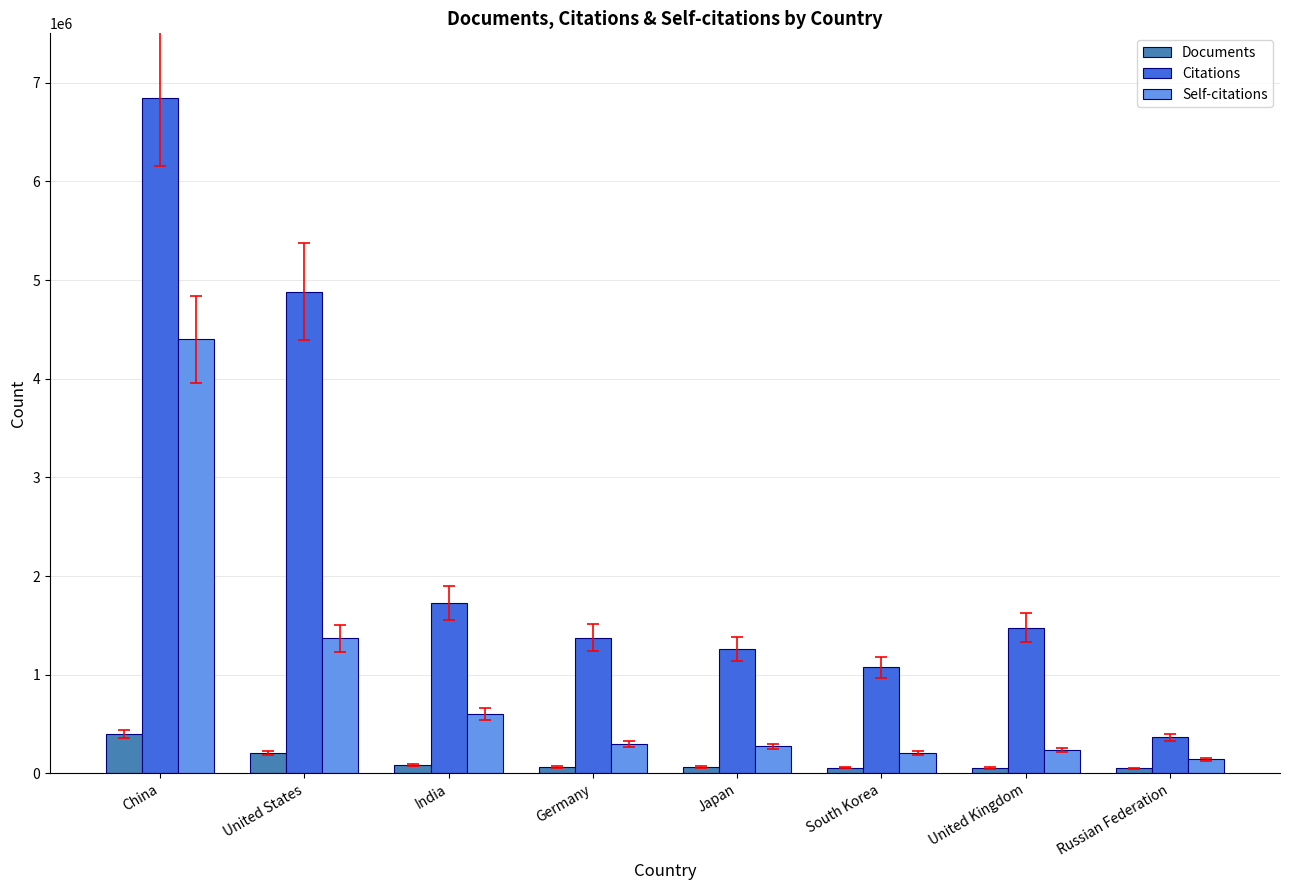

Which category has the highest value across all series?

China